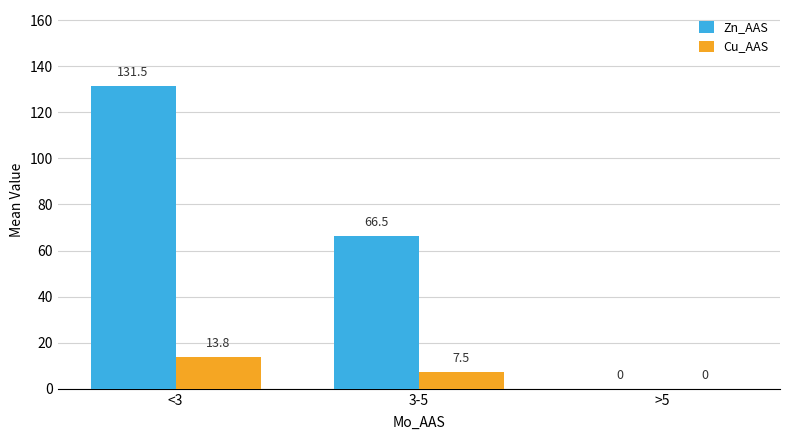

At which category is the sum across all series the highest?

<3